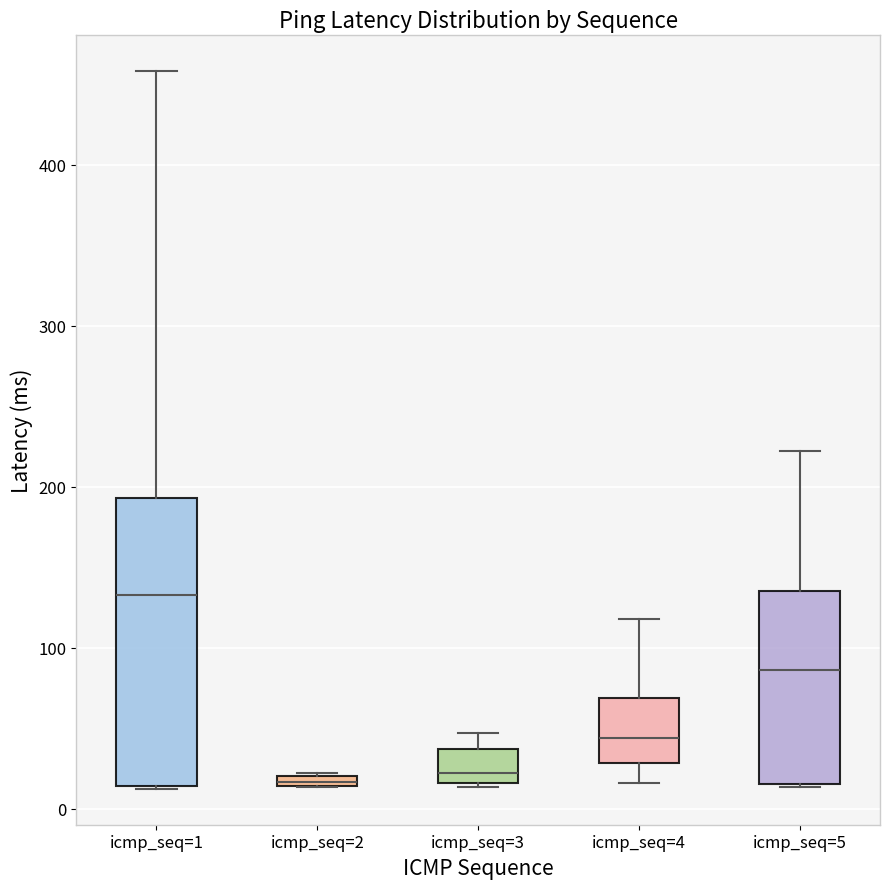

Where is the lower edge of the box for icmp_seq=3 on the y-axis? The values are not printed on the chart, so give them approximately, as read against the axis.

20